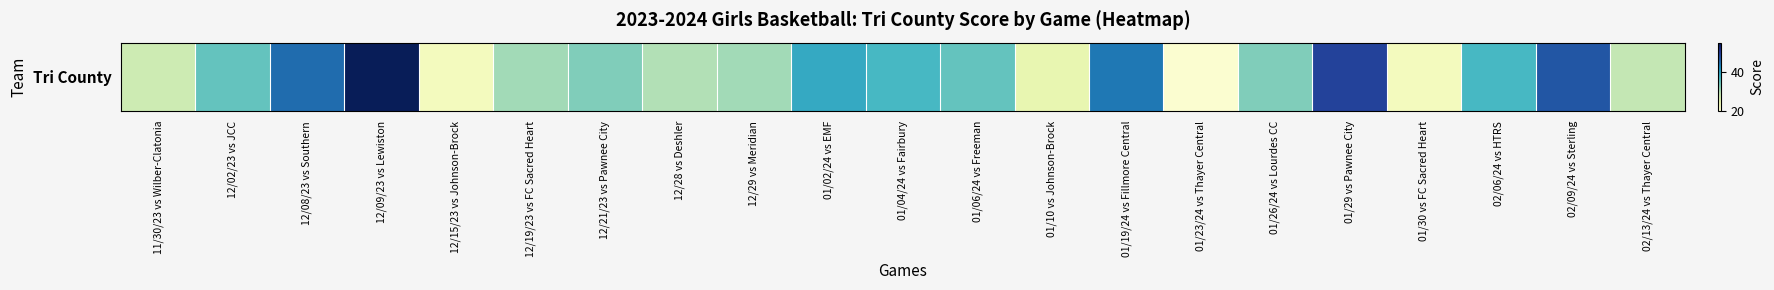

Between 02/06/24 vs HTRS and 12/15/23 vs Johnson-Brock, which is larger?

02/06/24 vs HTRS